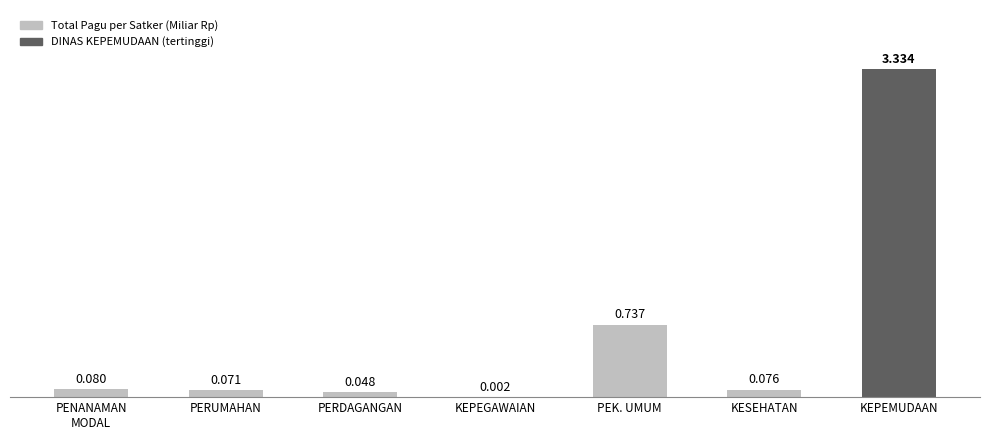

At which category does the chart reach its peak across all series?

KEPEMUDAAN